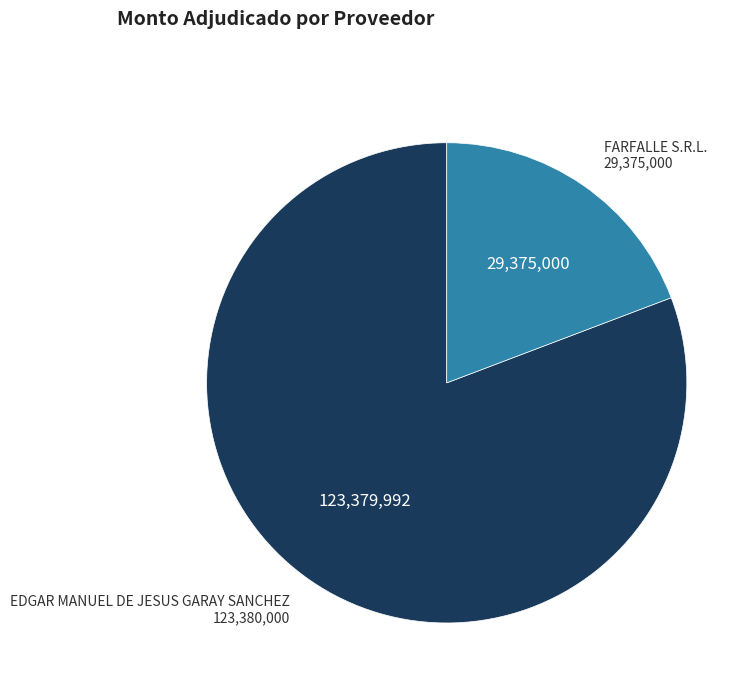

Rank the categories by value from lowest to highest.

FARFALLE S.R.L., EDGAR MANUEL DE JESUS GARAY SANCHEZ